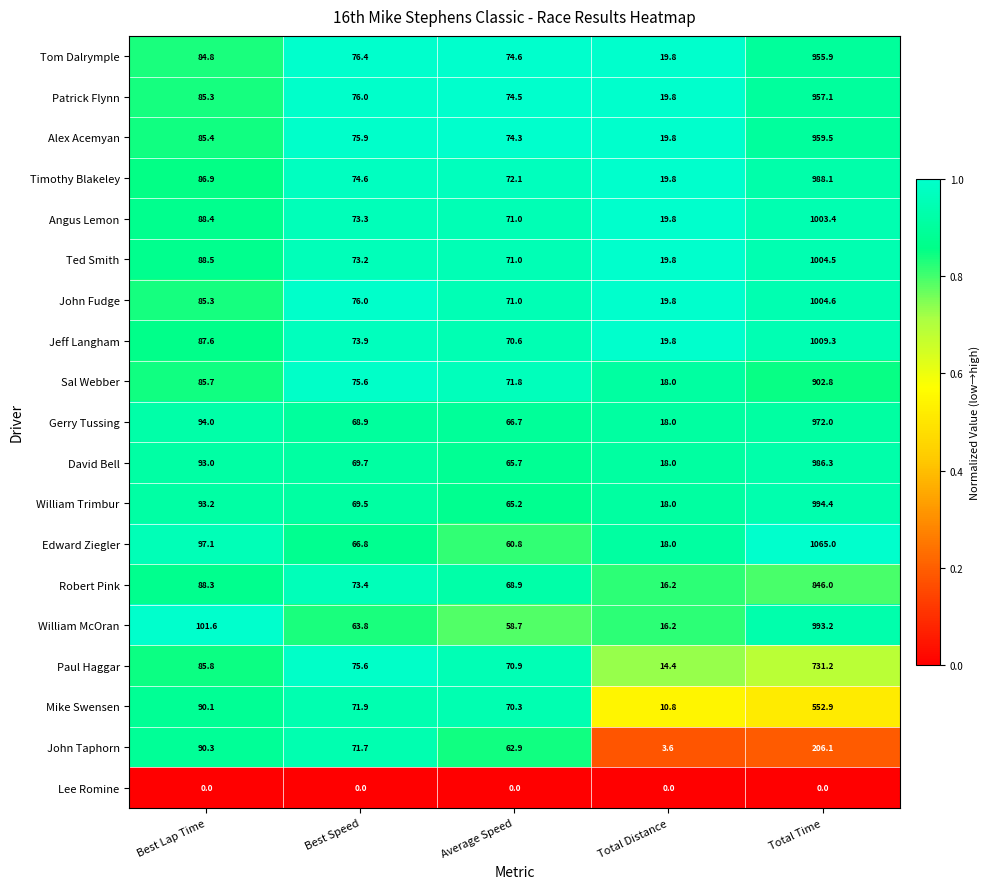

What is the approximate value of Edward Ziegler at Total Distance?

18.0